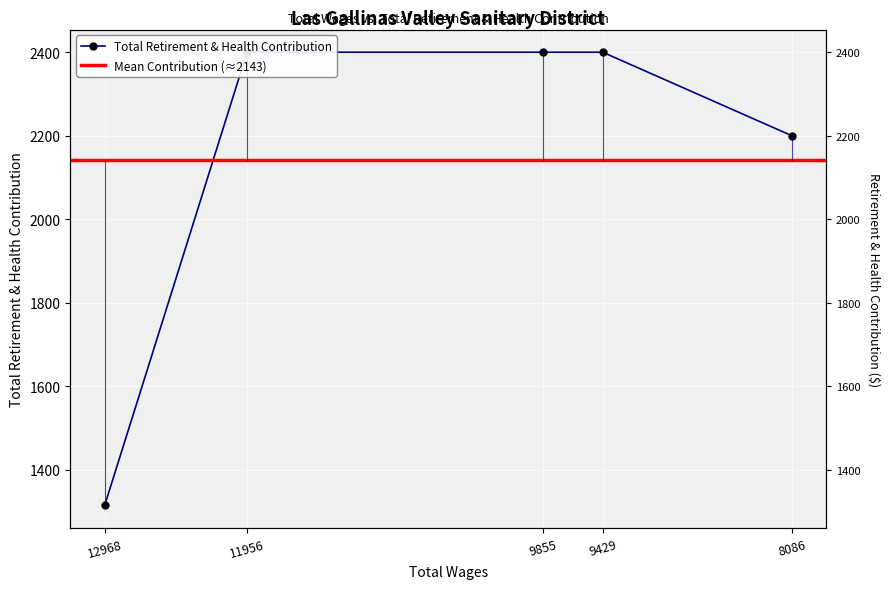

Is it true that the value at 9855.0 is 4031?

False